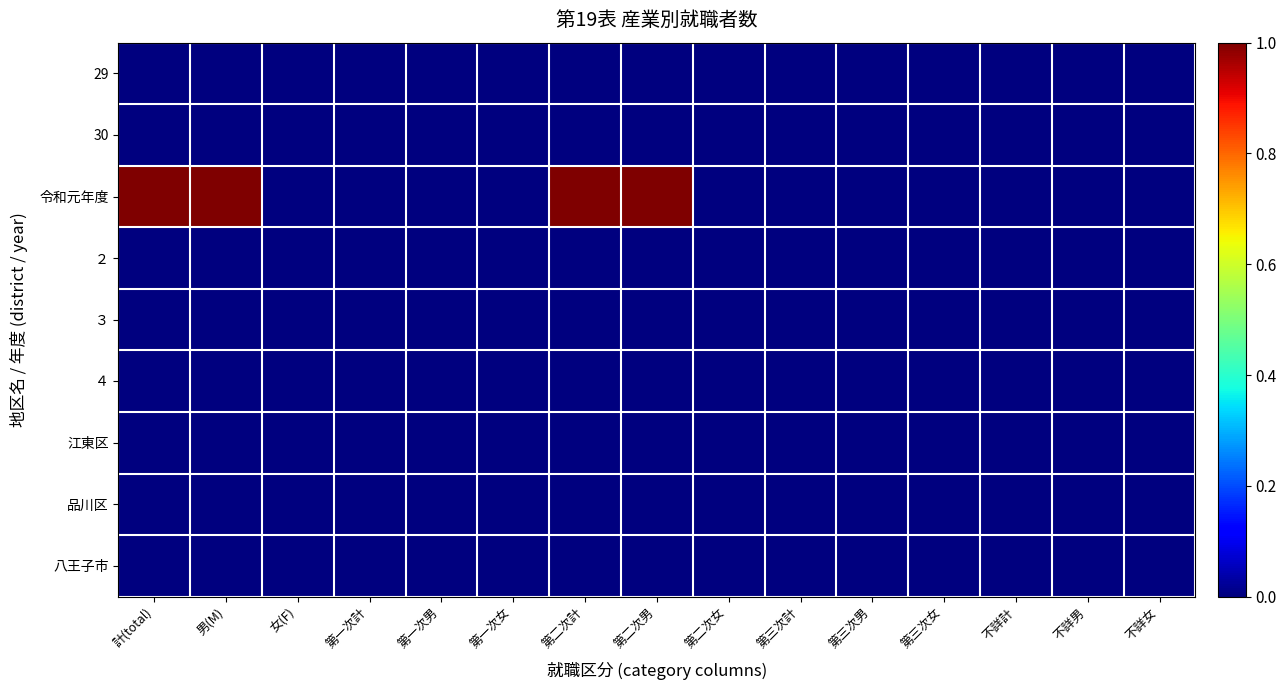

Reading left to right, list all the values displayed in this chart.

29: 計(total)=0	男(M)=0	女(F)=0	第一次計=0	第一次男=0	第一次女=0	第二次計=0	第二次男=0	第二次女=0	第三次計=0	第三次男=0	第三次女=0	不詳計=0	不詳男=0	不詳女=0
30: 計(total)=0	男(M)=0	女(F)=0	第一次計=0	第一次男=0	第一次女=0	第二次計=0	第二次男=0	第二次女=0	第三次計=0	第三次男=0	第三次女=0	不詳計=0	不詳男=0	不詳女=0
令和元年度: 計(total)=1	男(M)=1	女(F)=0	第一次計=0	第一次男=0	第一次女=0	第二次計=1	第二次男=1	第二次女=0	第三次計=0	第三次男=0	第三次女=0	不詳計=0	不詳男=0	不詳女=0
２: 計(total)=0	男(M)=0	女(F)=0	第一次計=0	第一次男=0	第一次女=0	第二次計=0	第二次男=0	第二次女=0	第三次計=0	第三次男=0	第三次女=0	不詳計=0	不詳男=0	不詳女=0
３: 計(total)=0	男(M)=0	女(F)=0	第一次計=0	第一次男=0	第一次女=0	第二次計=0	第二次男=0	第二次女=0	第三次計=0	第三次男=0	第三次女=0	不詳計=0	不詳男=0	不詳女=0
４: 計(total)=0	男(M)=0	女(F)=0	第一次計=0	第一次男=0	第一次女=0	第二次計=0	第二次男=0	第二次女=0	第三次計=0	第三次男=0	第三次女=0	不詳計=0	不詳男=0	不詳女=0
江東区: 計(total)=0	男(M)=0	女(F)=0	第一次計=0	第一次男=0	第一次女=0	第二次計=0	第二次男=0	第二次女=0	第三次計=0	第三次男=0	第三次女=0	不詳計=0	不詳男=0	不詳女=0
品川区: 計(total)=0	男(M)=0	女(F)=0	第一次計=0	第一次男=0	第一次女=0	第二次計=0	第二次男=0	第二次女=0	第三次計=0	第三次男=0	第三次女=0	不詳計=0	不詳男=0	不詳女=0
八王子市: 計(total)=0	男(M)=0	女(F)=0	第一次計=0	第一次男=0	第一次女=0	第二次計=0	第二次男=0	第二次女=0	第三次計=0	第三次男=0	第三次女=0	不詳計=0	不詳男=0	不詳女=0